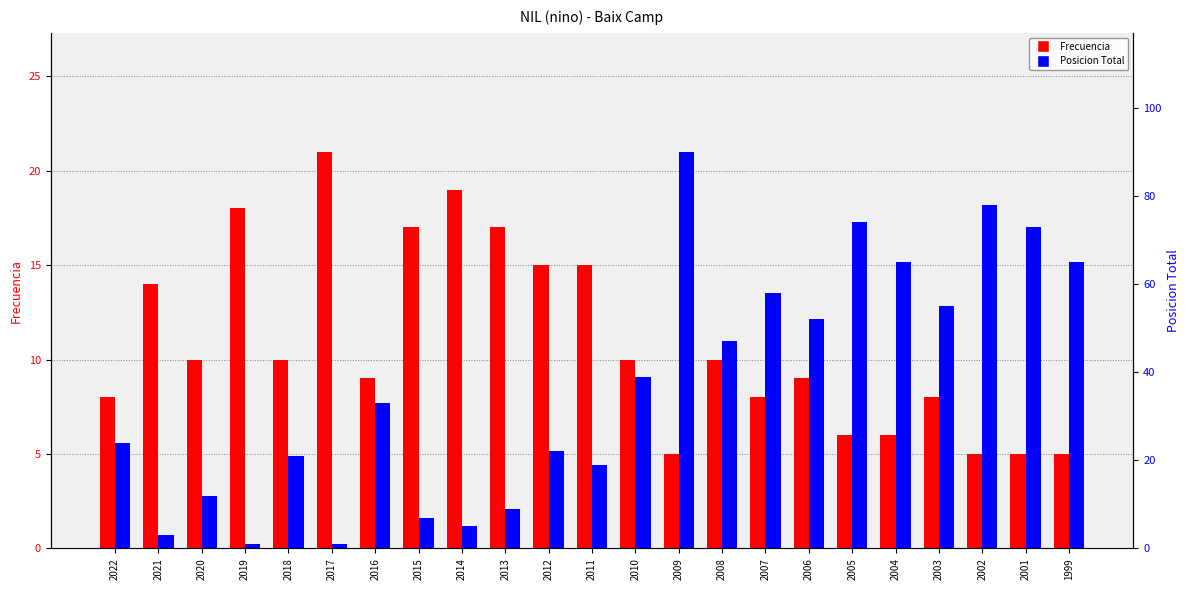

What is the greatest value displayed?

90